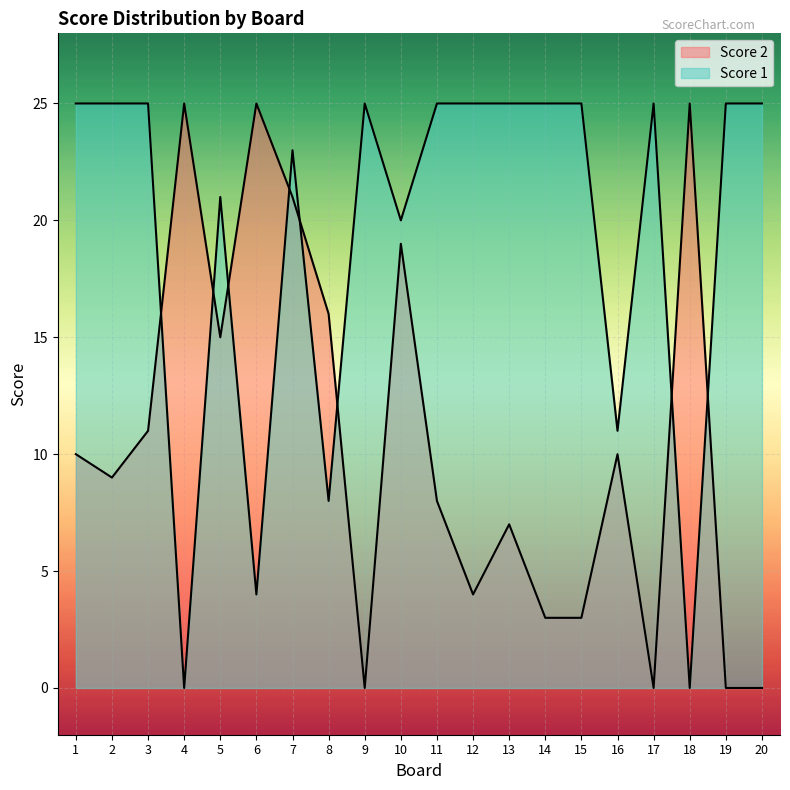

Where is Score 1 nearest to the value 12?

16